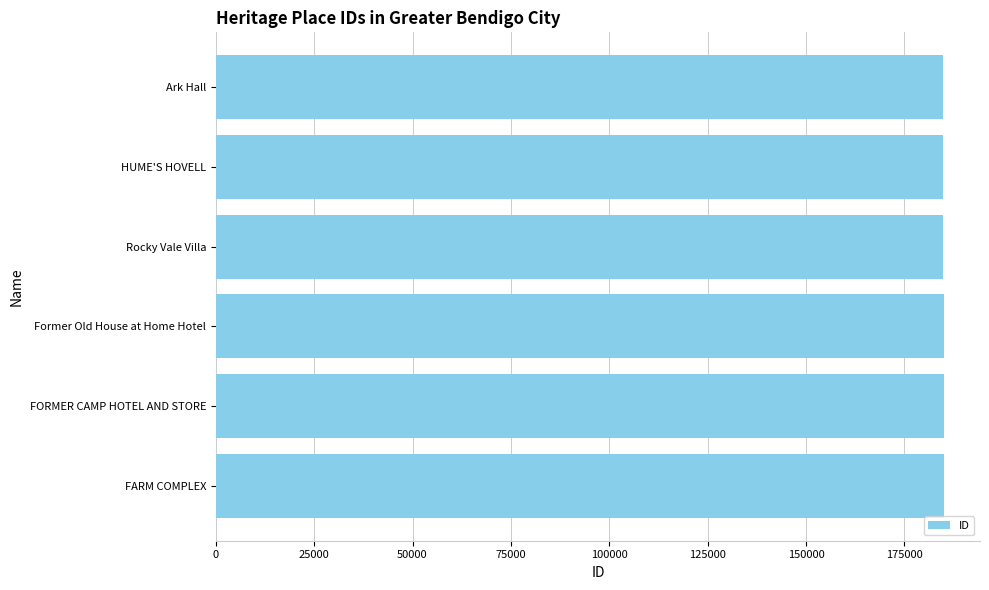

Is it true that the value at Rocky Vale Villa is 184936?

True